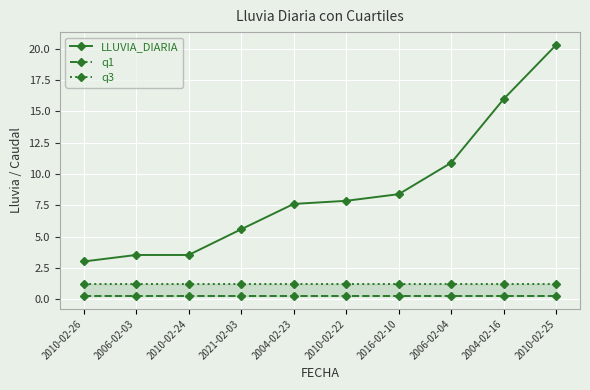

Which series changed the most between 2010-02-24 and 2021-02-03?

LLUVIA_DIARIA